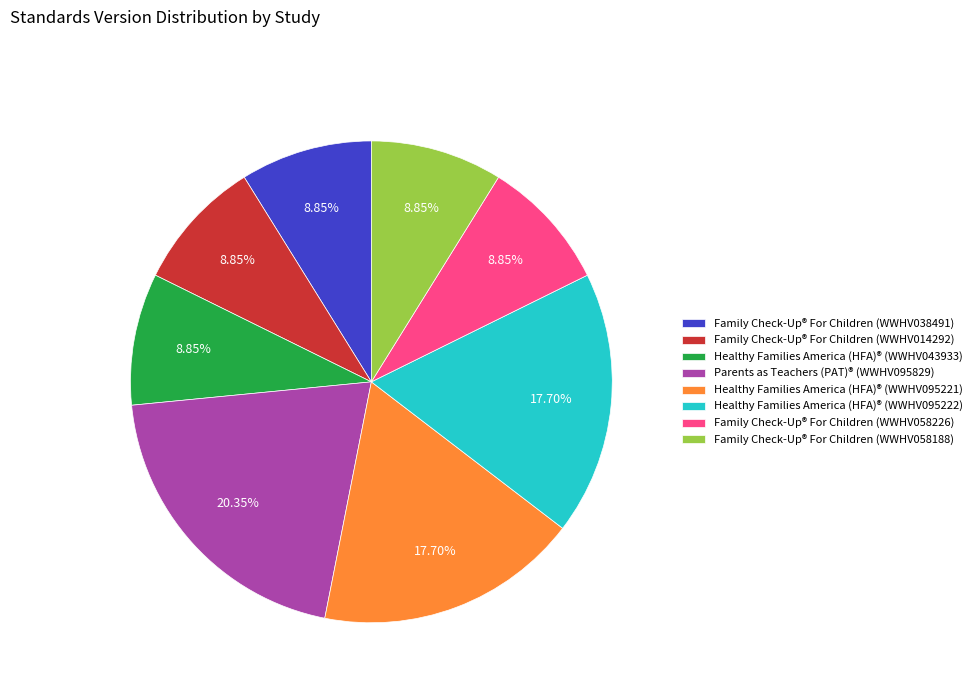

Is the sum of Family Check-Up® For Children (WWHV058188) and Healthy Families America (HFA)® (WWHV095222) greater than half?

No